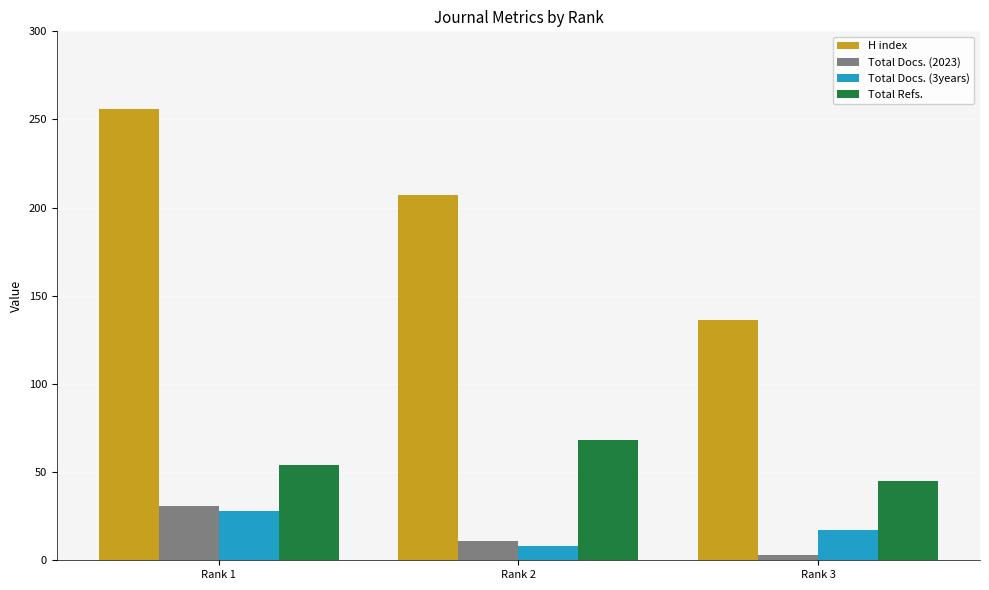

How many categories are shown in the chart?

3